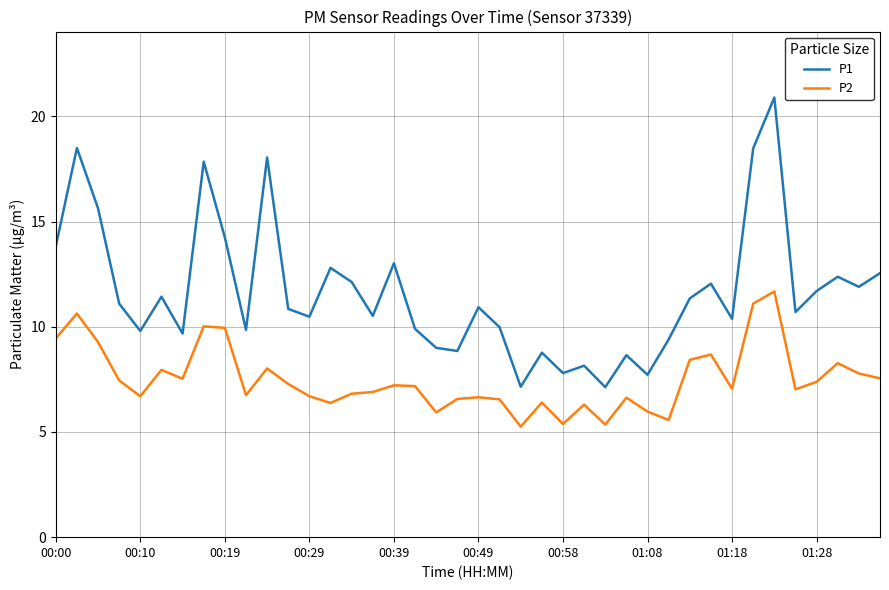

List the series in order of their overall mean, highest first.

P1, P2